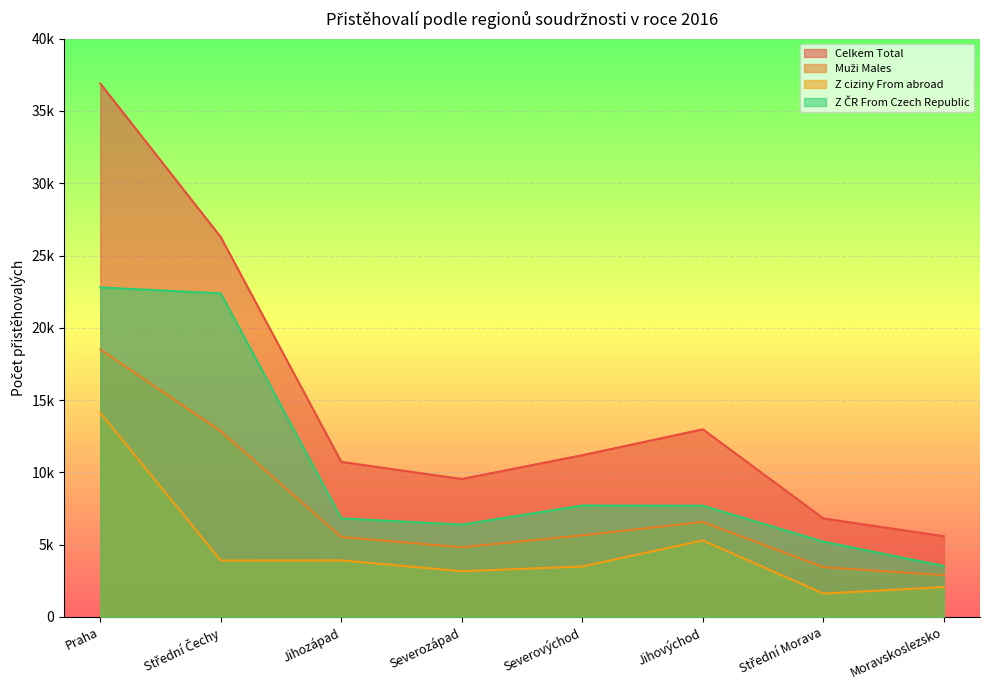

At which label is Z ciziny From abroad closest to 7858?

Jihovýchod